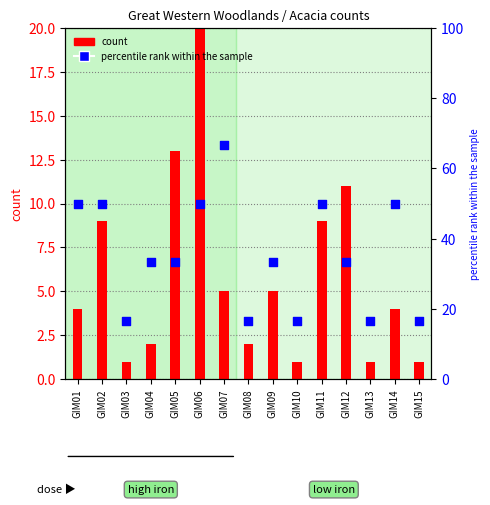

What are all the series names shown in the legend?

count, percentile rank within the sample